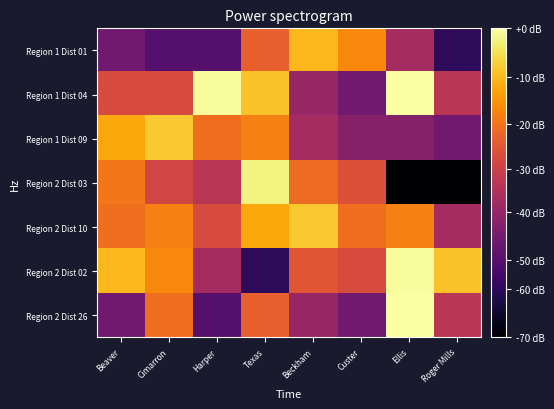

Which series changed the most between Harper and Beckham?

Region 1 Dist 01